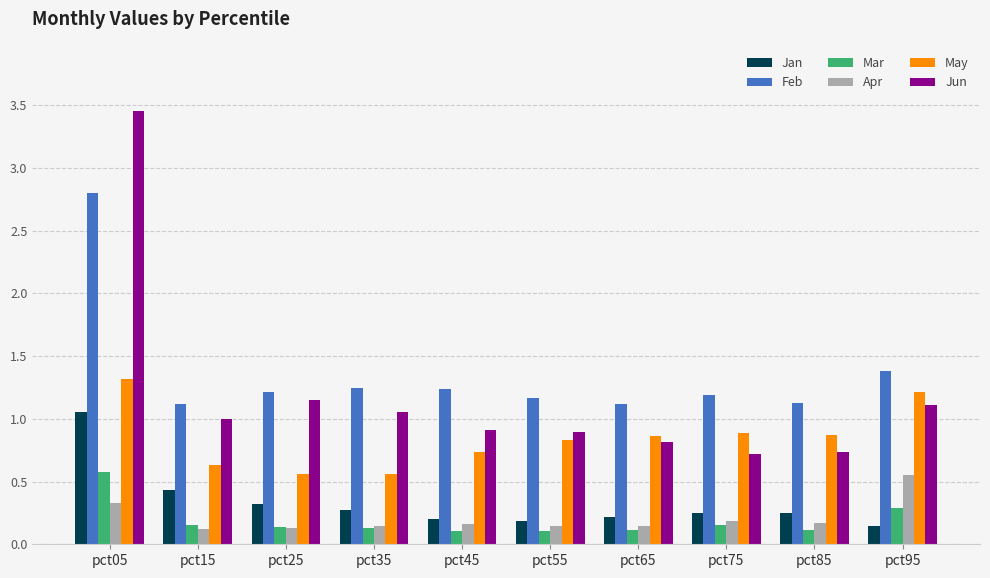

At how many categories does at least one series exceed 1?

10